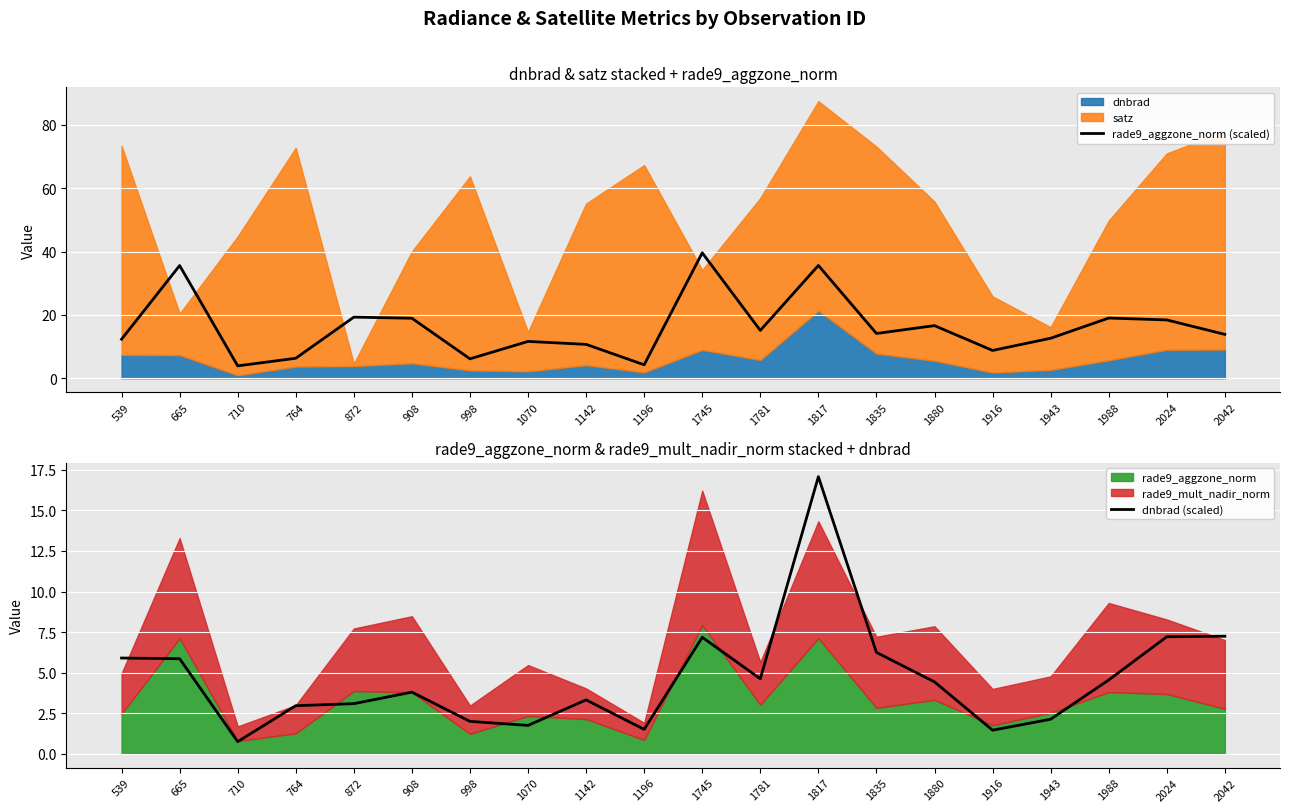

True or false: rade9_aggzone_norm (scaled) has a value of 35.6 at 1817.

True